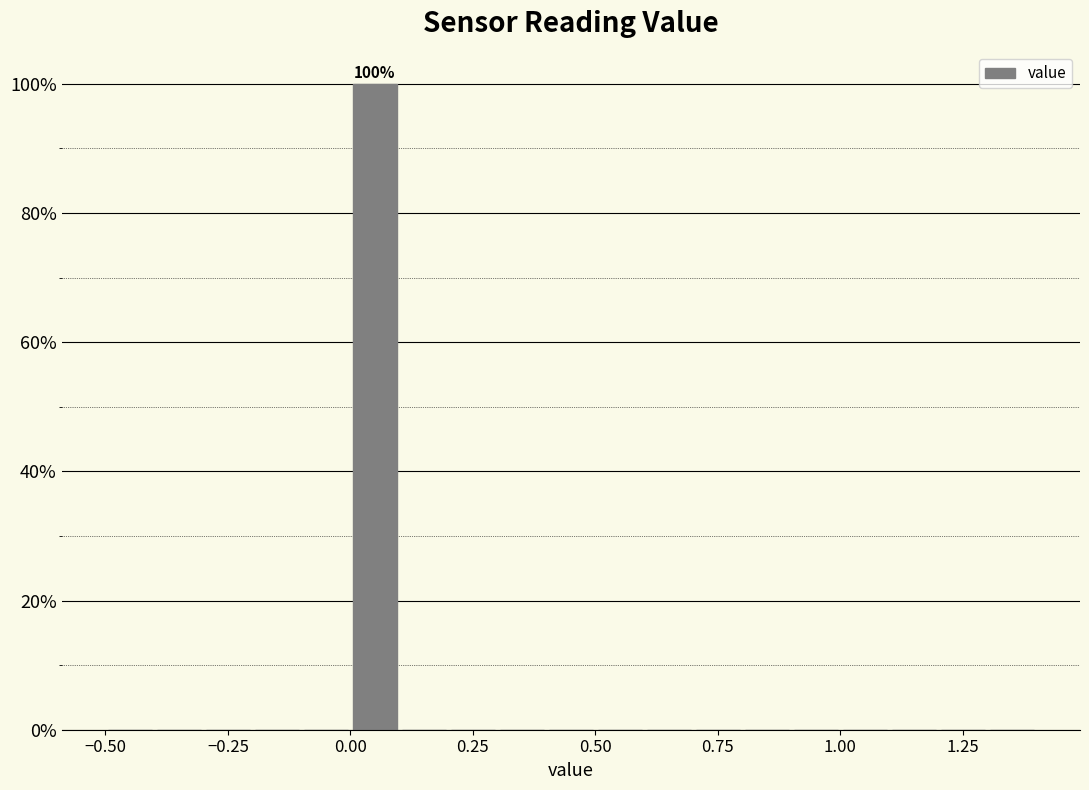

Read against the x-axis, roughly where is the centre of the tallest bar?

0.05